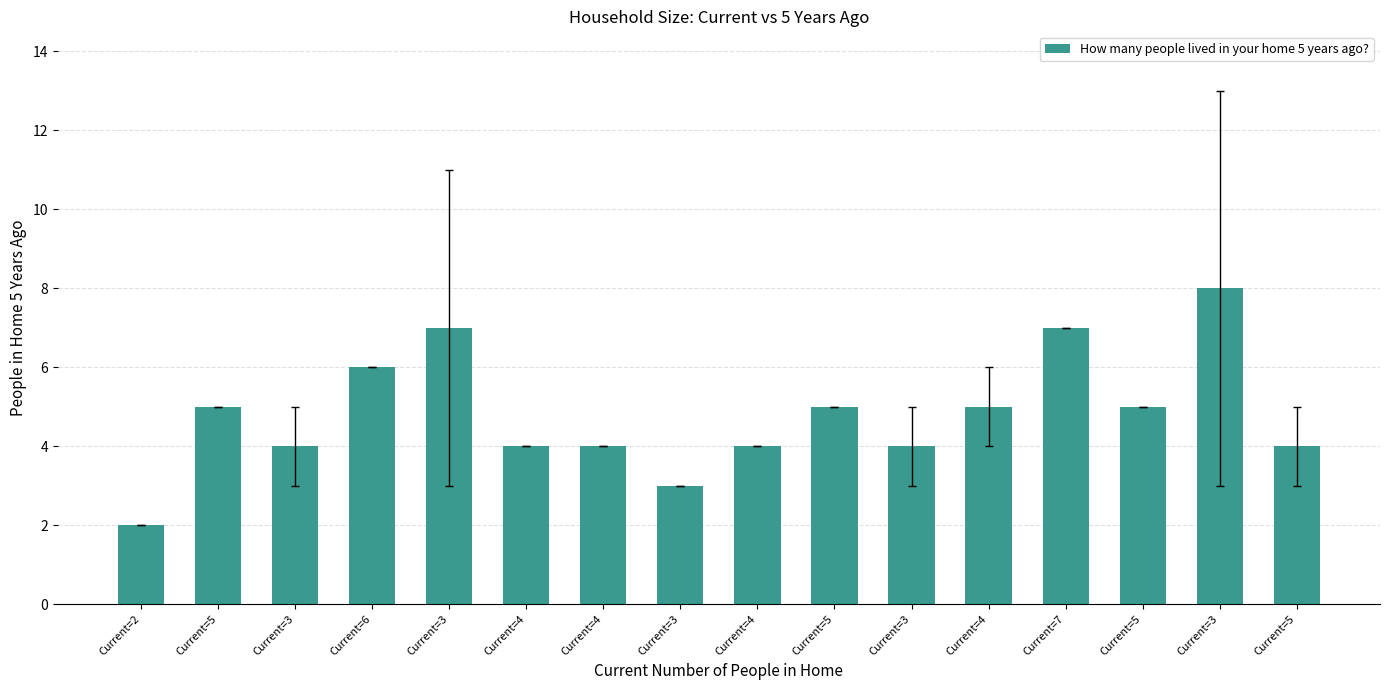

How many data points are less than 5?

8